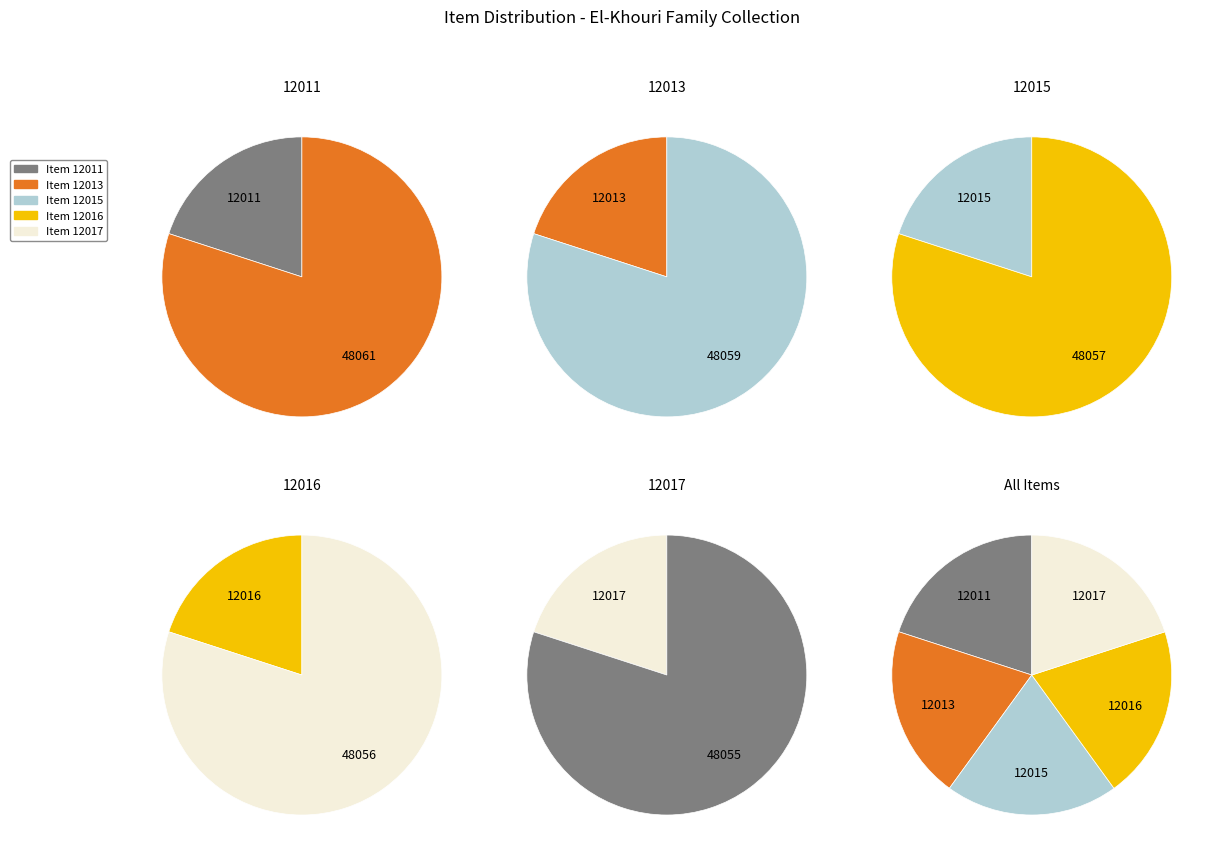

To the nearest percent, what is the combined percentage of 12016 and 12015?

40%